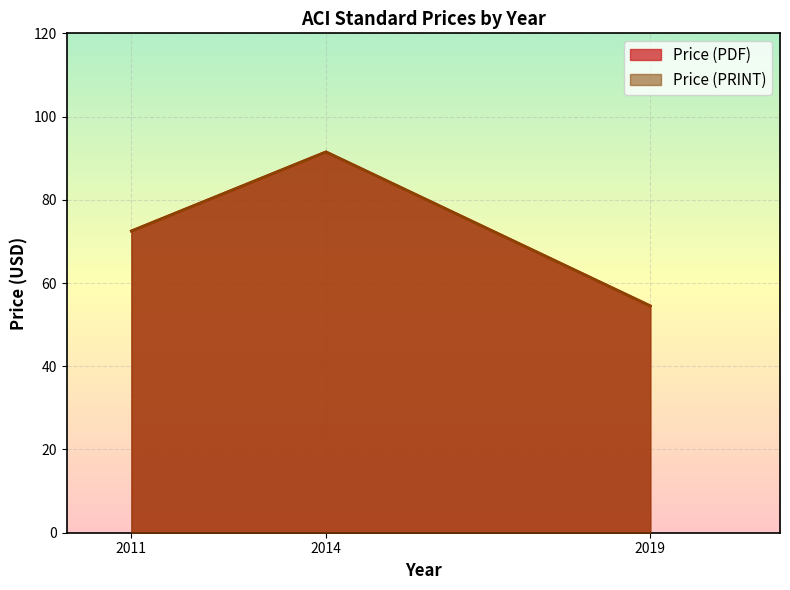

Reading left to right, what are all the values shown in this chart?

Price (PDF): 72.5	91.5	54.5
Price (PRINT): 72.5	91.5	54.5